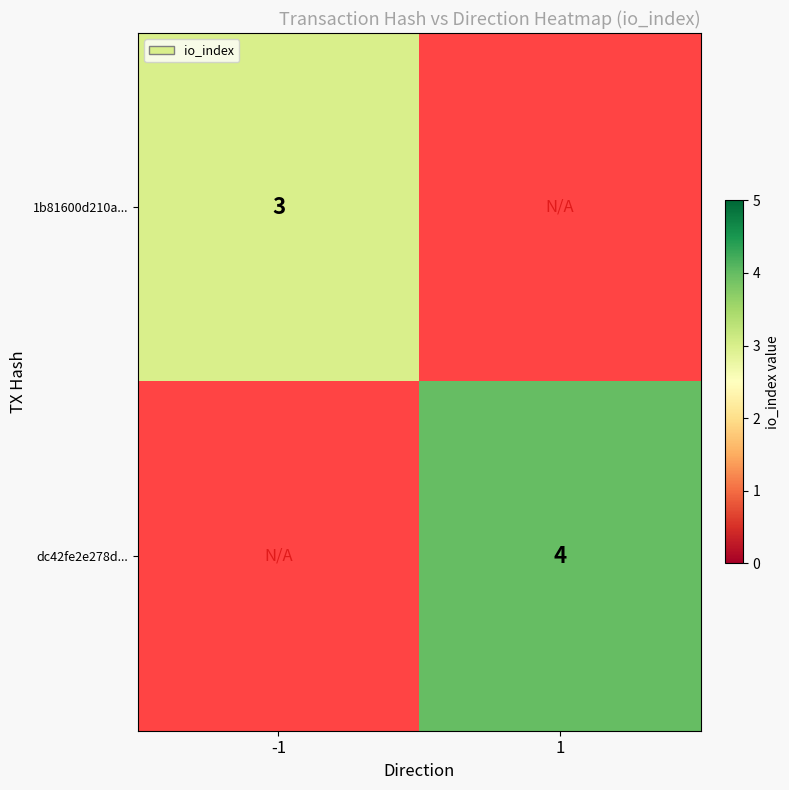

True or false: dc42fe2e278d... has a value of 6 at 1.

False